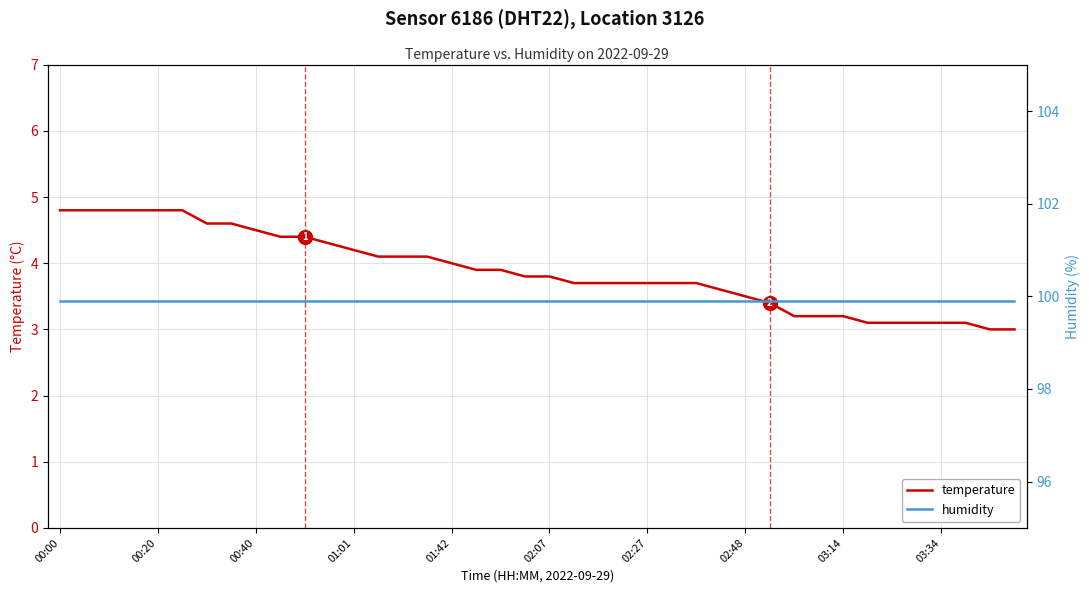

What is the sum of the humidity values at 19 and 27?

199.8